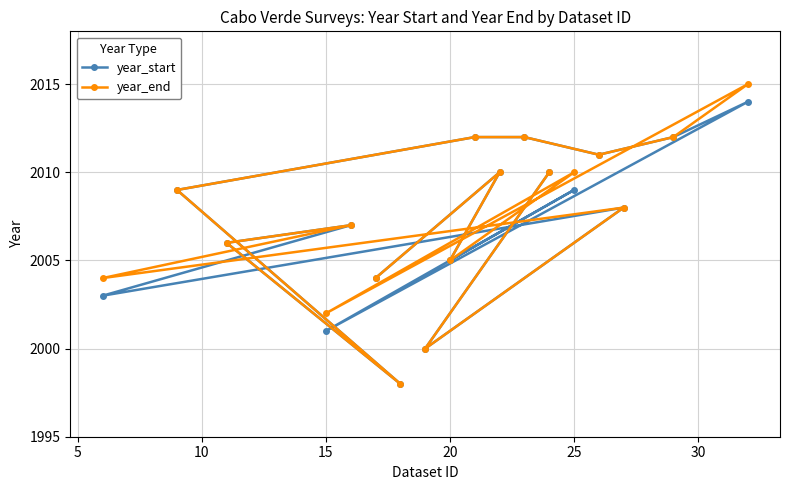

What is the value of the year_start point at the 7th from the left?

1998